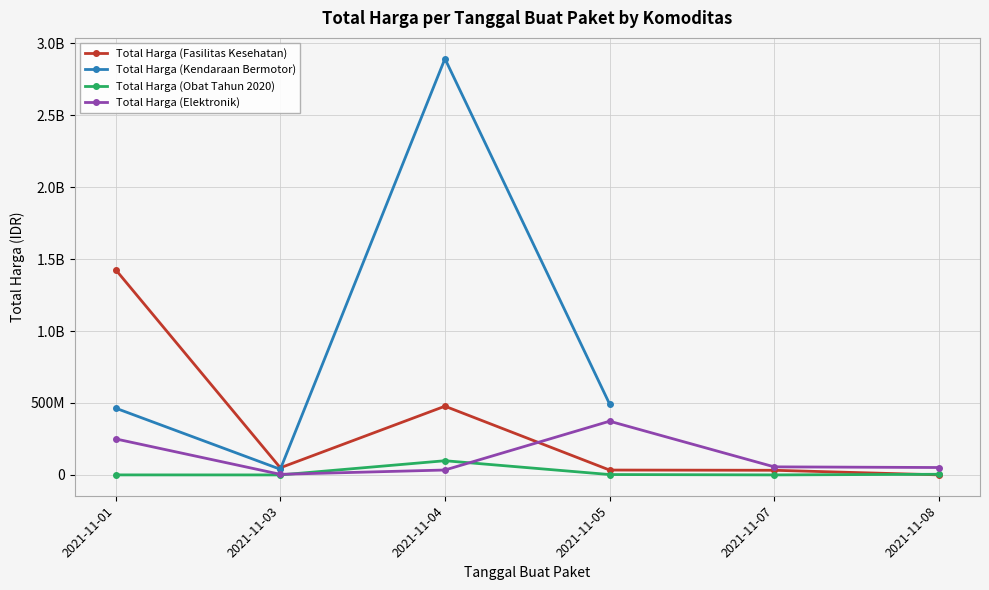

In Total Harga (Kendaraan Bermotor), how many points are higher than both neighbors (excluding endpoints)?

1